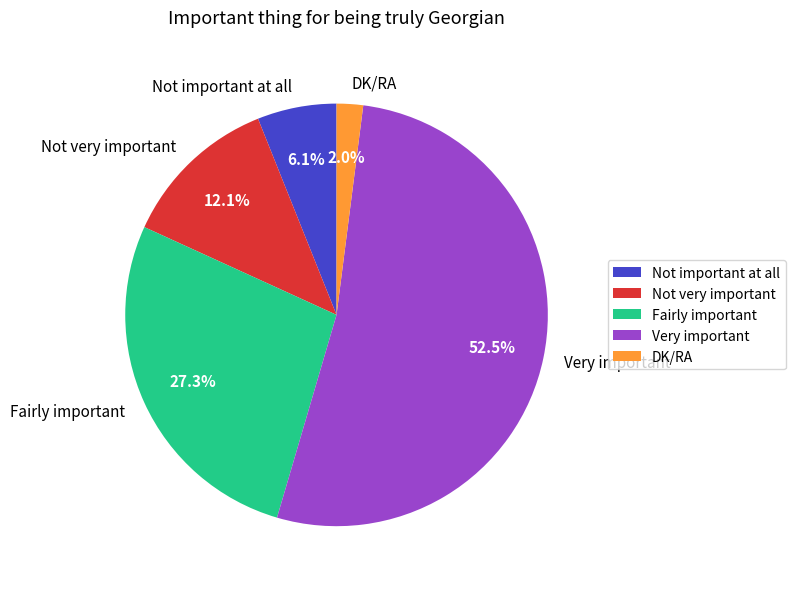

Rank the categories by value from highest to lowest.

Very important, Fairly important, Not very important, Not important at all, DK/RA